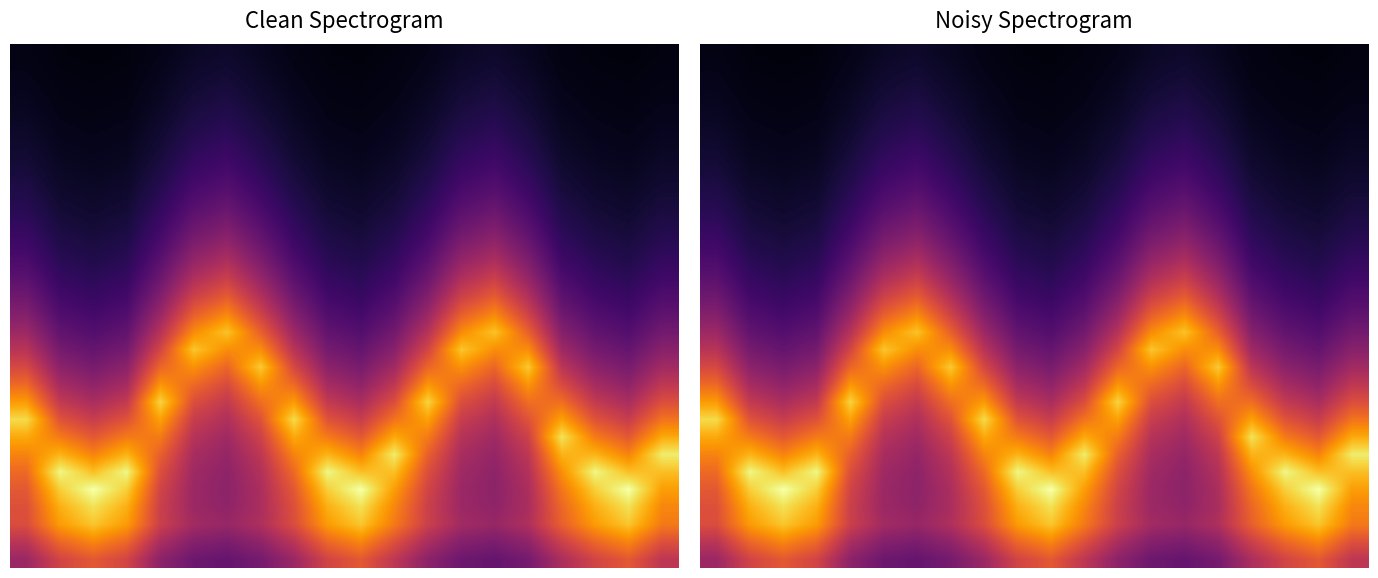

Between 17 and 14, which is larger?

14